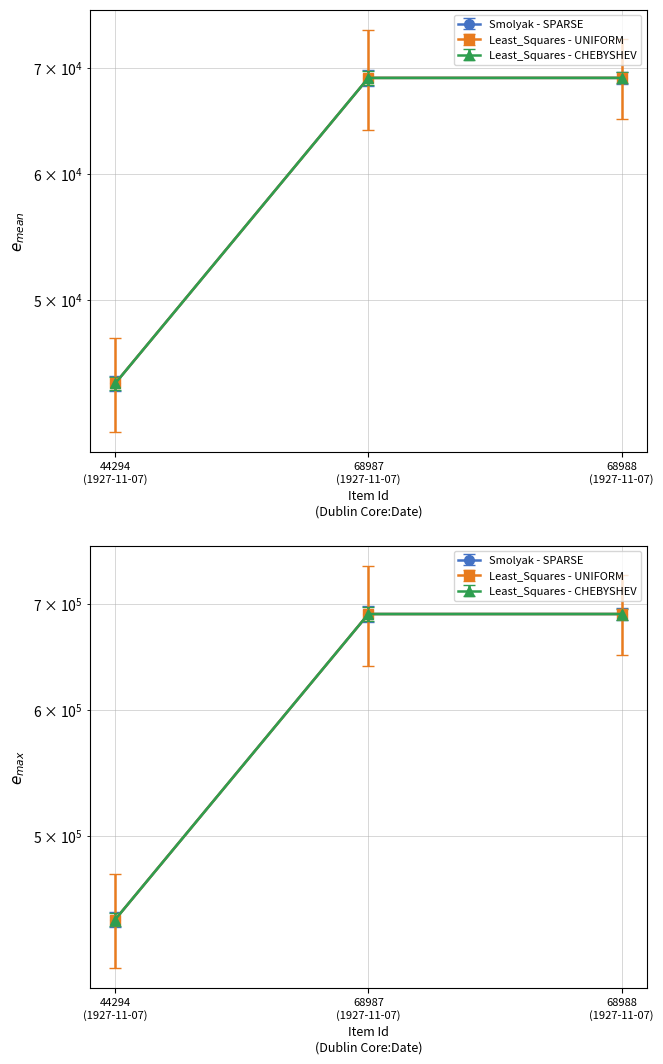

What is the sum of all Smolyak - SPARSE values?

182269